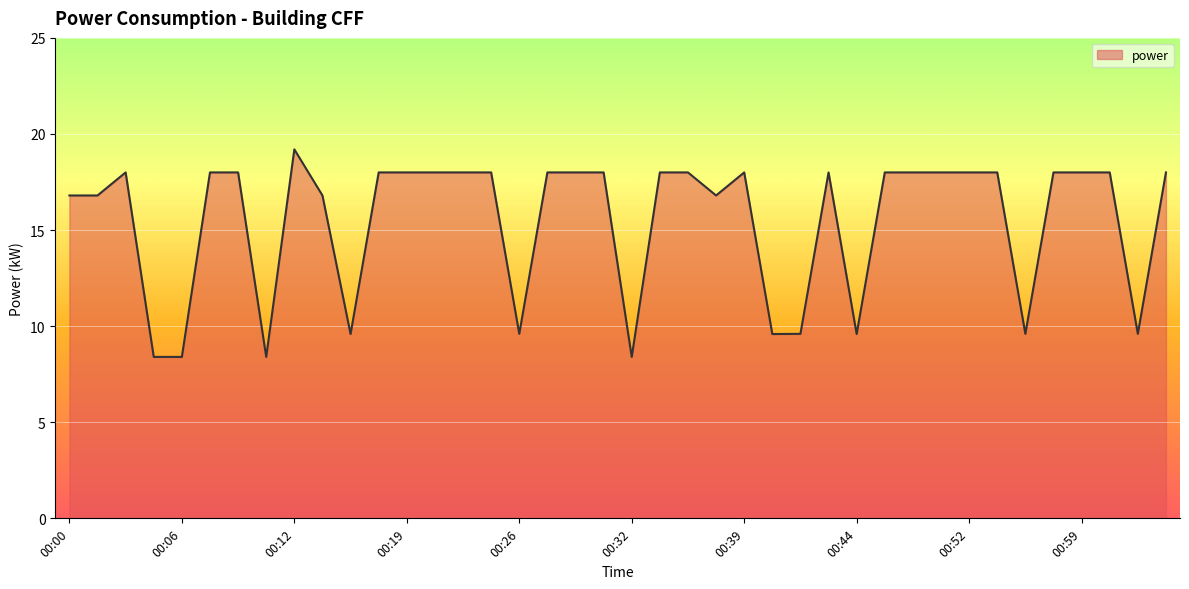

What is the smallest value displayed?

8.4